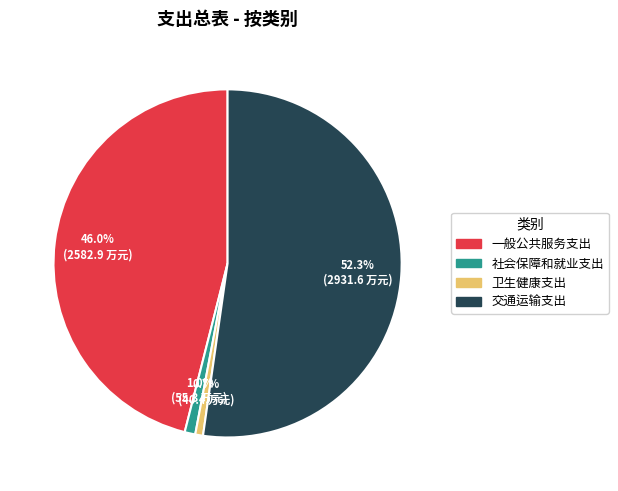

Does any single category account for the majority?

Yes